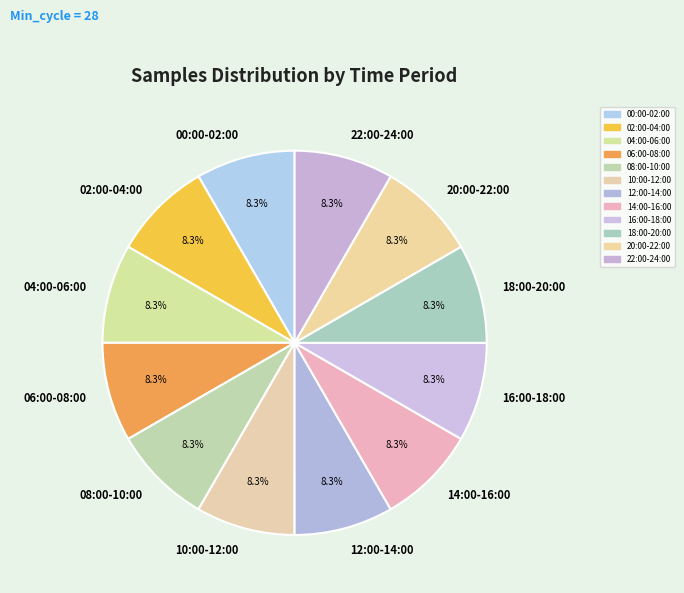

To the nearest percent, what is the average slice percentage?

8%